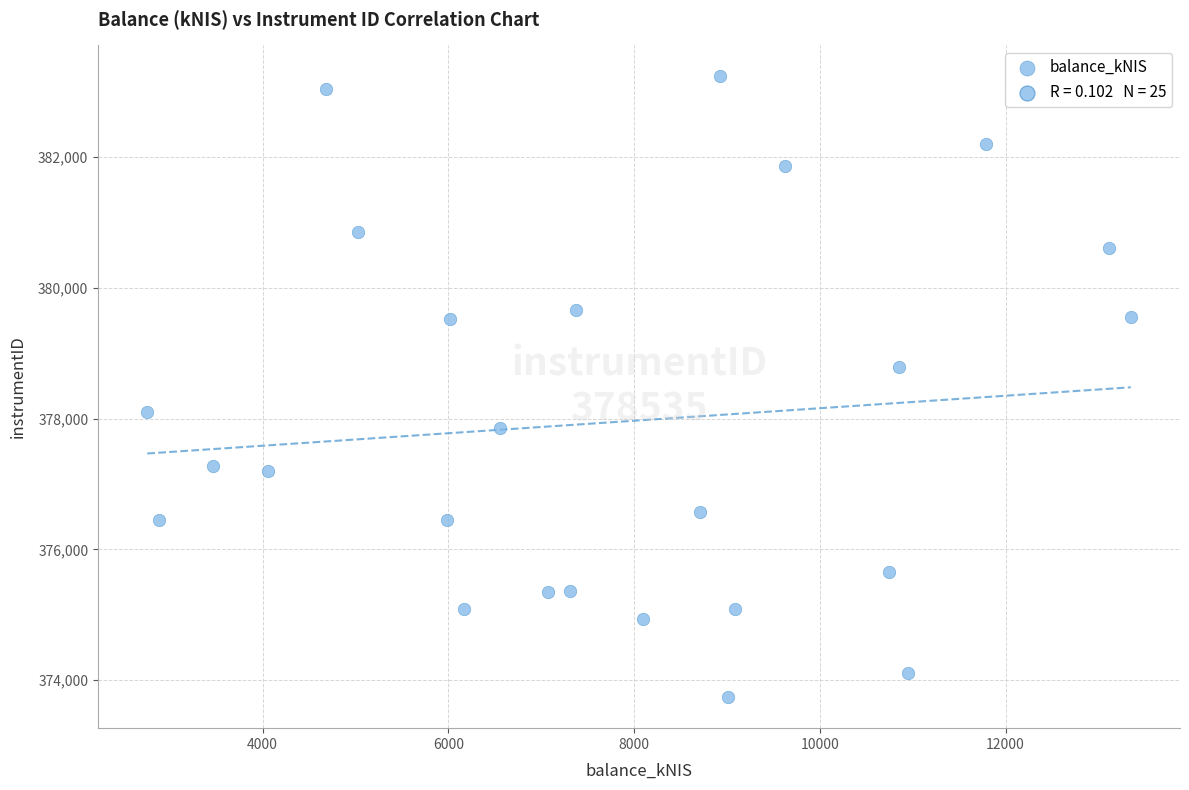

What is the range of X values (max minus min)?

10590.7